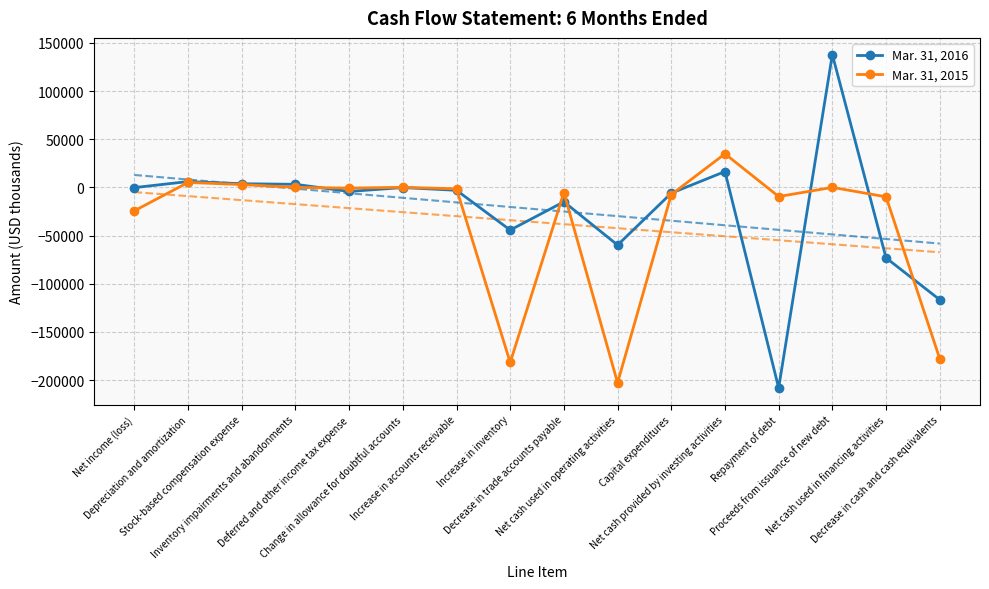

What is the minimum value shown in the chart?

-208221